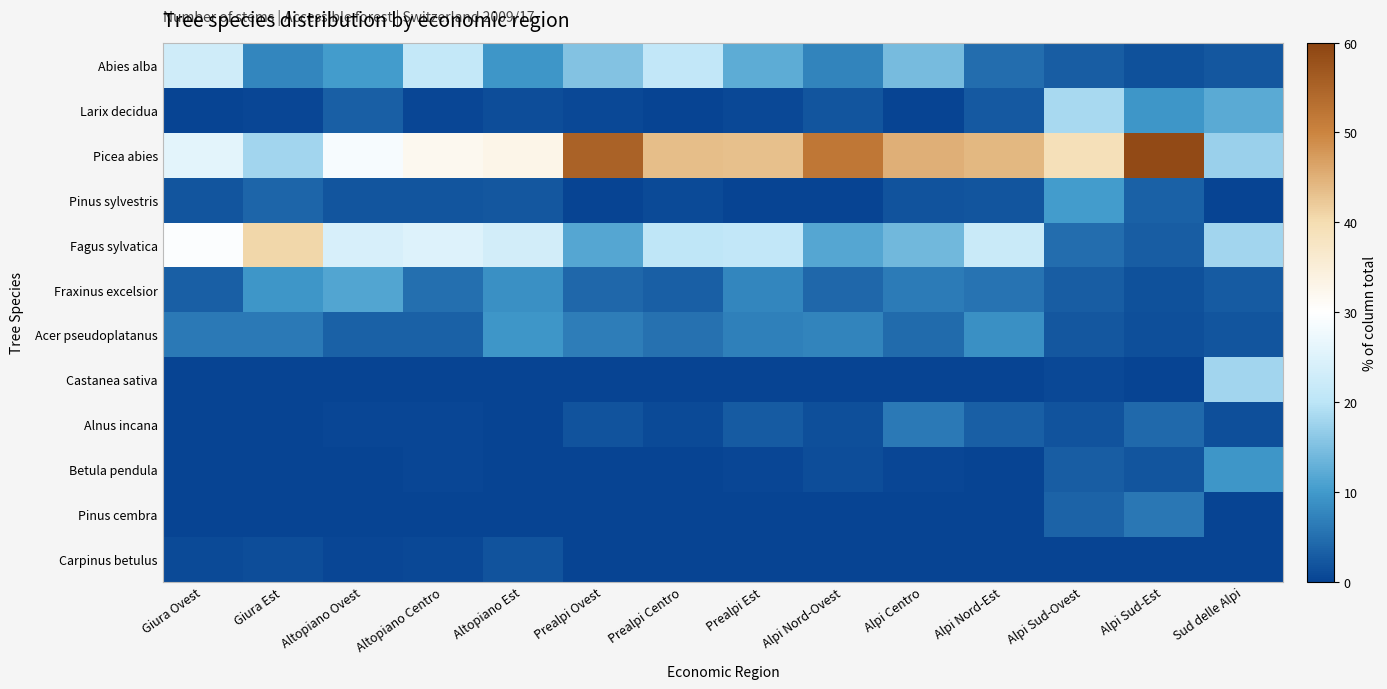

How many series are shown in this chart?

12